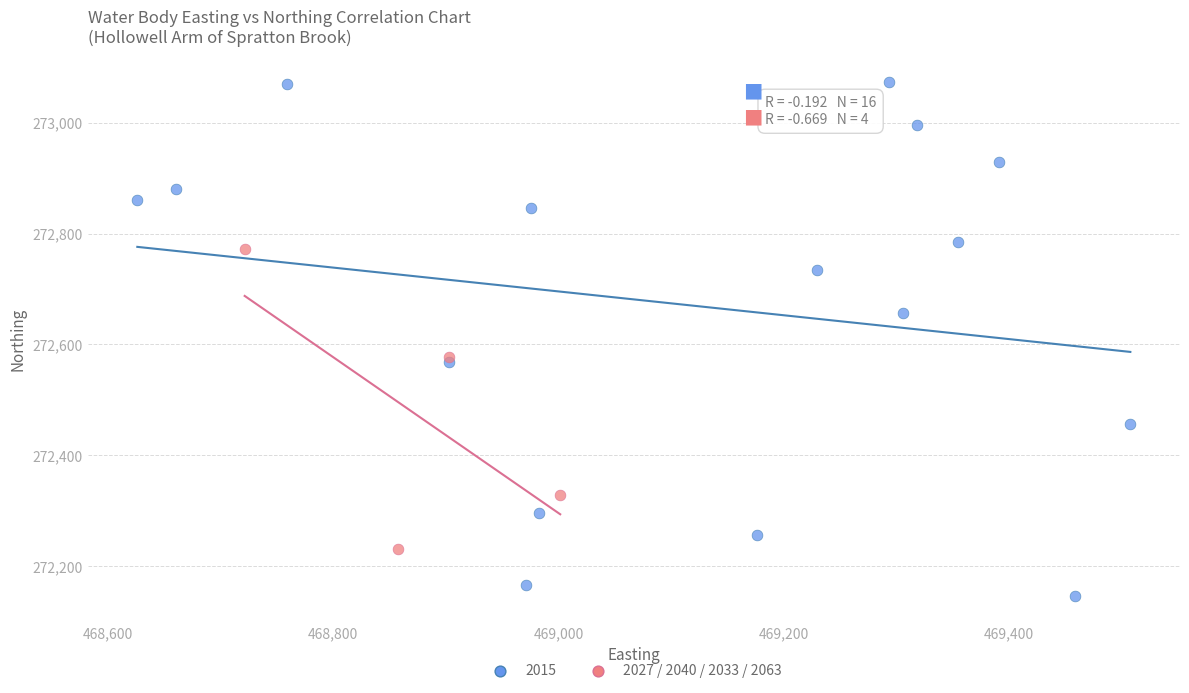

Which series reaches the minimum Y coordinate?

2015